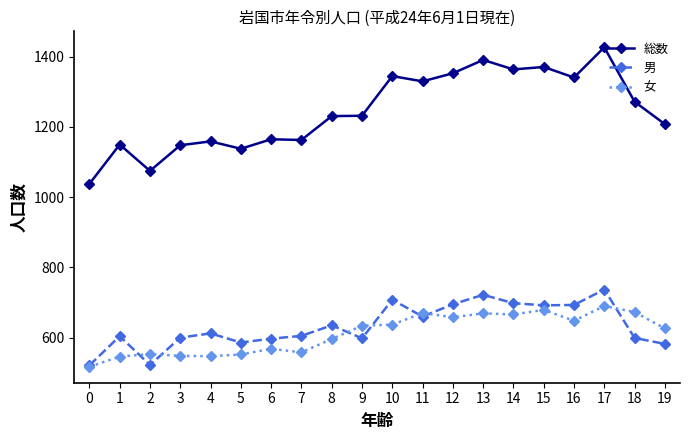

True or false: 総数 has a value of 1150 at 1.

True